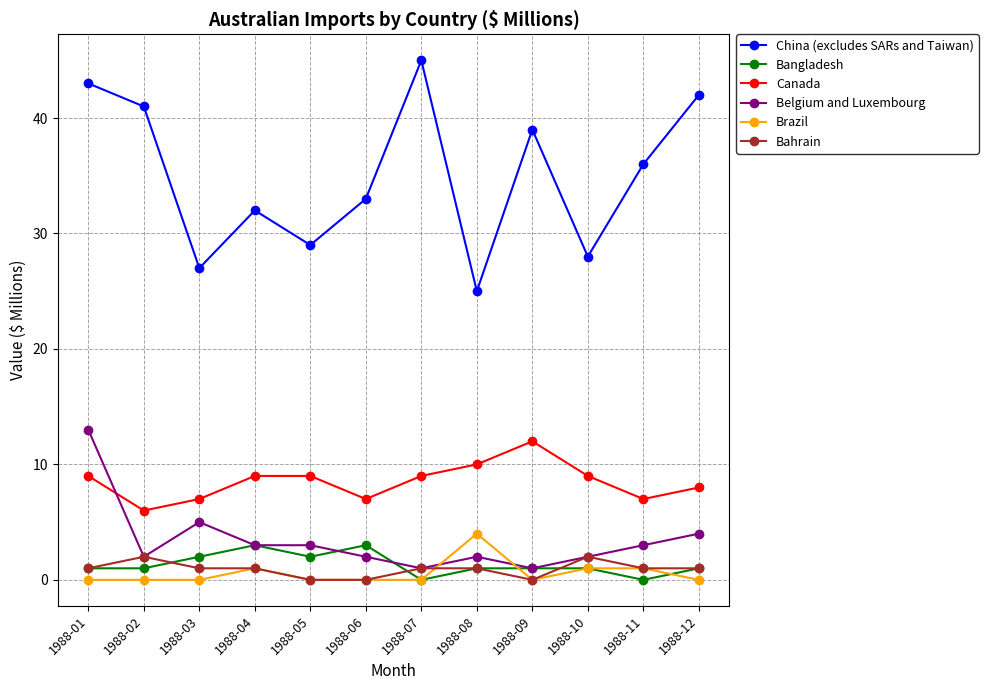

At how many categories does at least one series exceed 26?

11